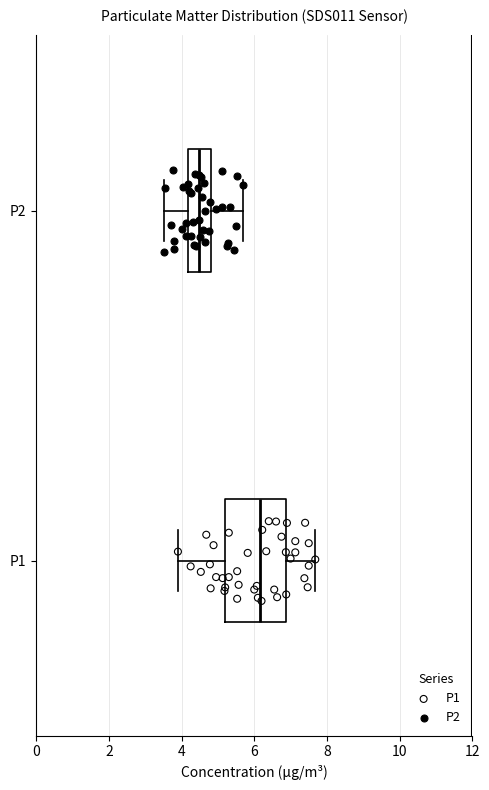

Reading bottom to top, read every box against the x-axis: the position of its median line, the range the box covers, and the ends of its whiskers. The values are not printed on the chart, so give them approximately, as read against the axis.

P1: median 6.2, box 5.2 to 6.8, whiskers 4.0 to 7.6
P2: median 4.4, box 4.2 to 4.8, whiskers 3.6 to 5.6